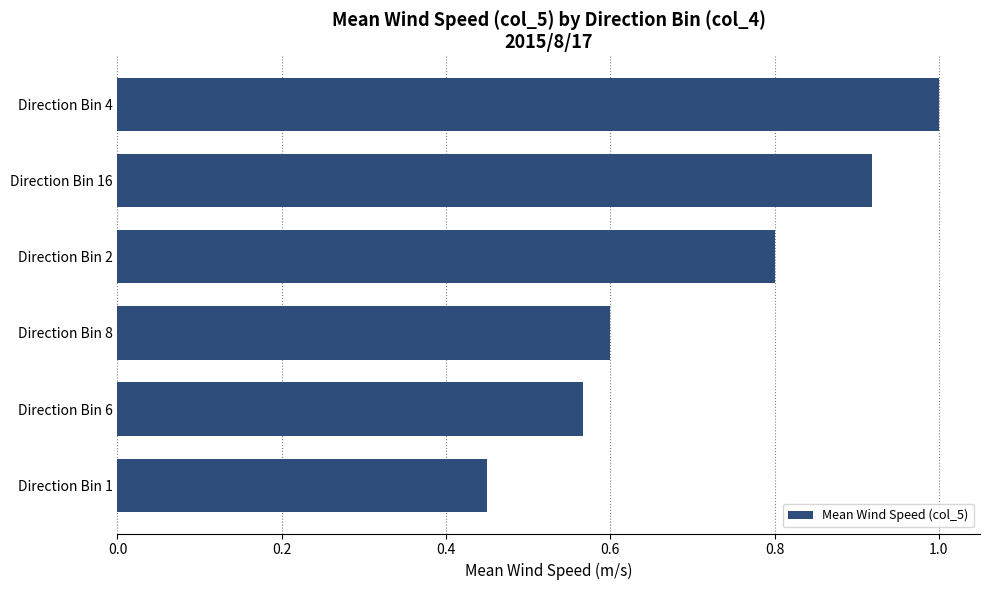

What is the sum of all values?

4.3